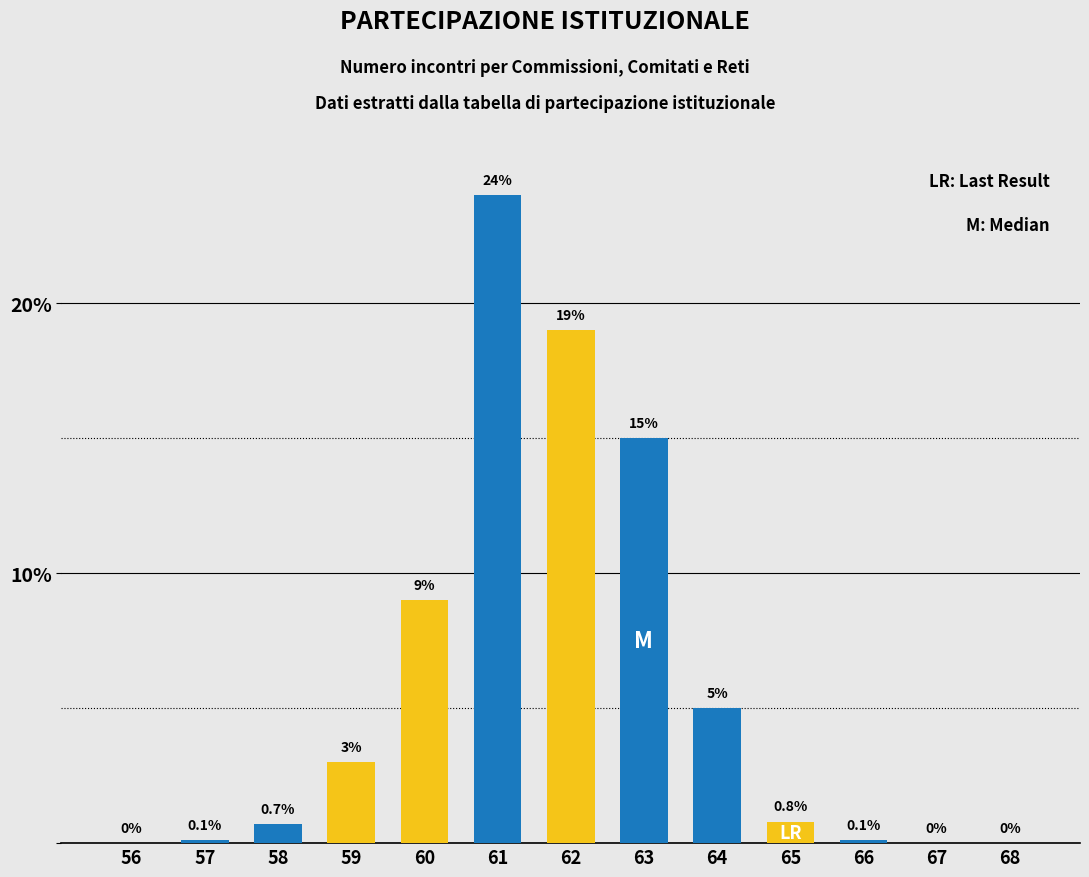

Reading right to left, transcribe all the data shown in this chart.

68=0.0	67=0.0	66=0.1	65=0.8	64=5.0	63=15.0	62=19.0	61=24.0	60=9.0	59=3.0	58=0.7	57=0.1	56=0.0